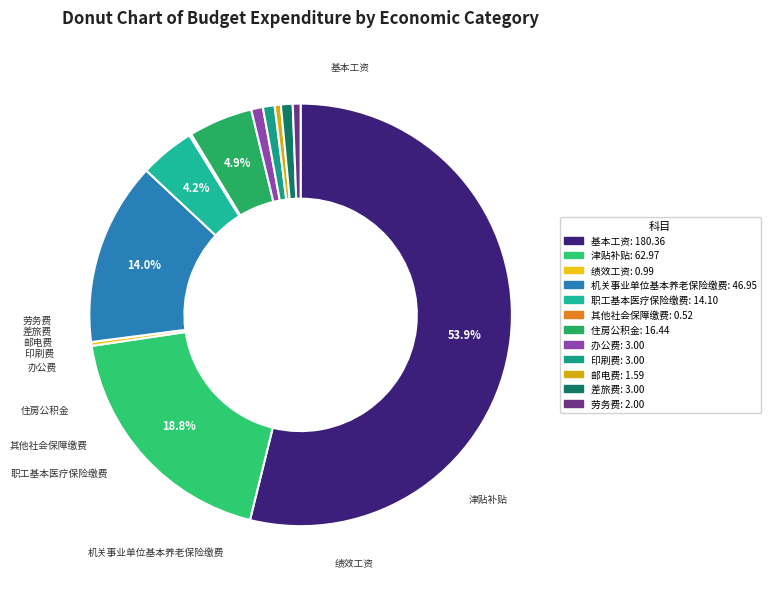

Is it true that 机关事业单位基本养老保险缴费 is 14% of the pie?

True